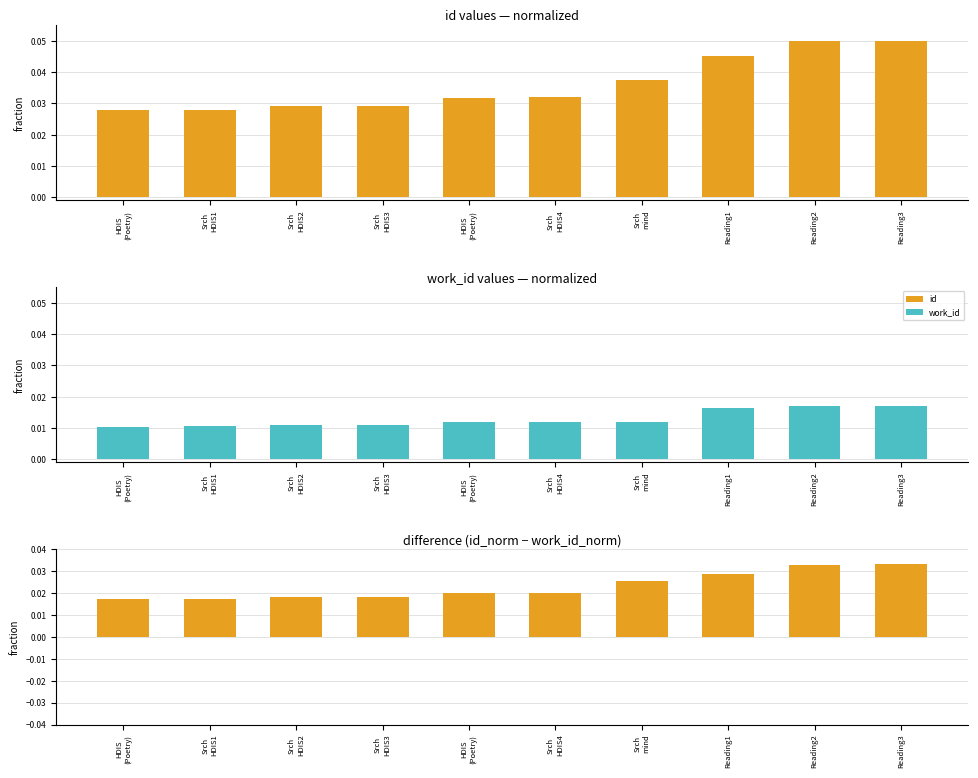

Rank the categories by work_id value from lowest to highest.

HDIS
(Poetry), Srch
HDIS1, Srch
HDIS2, Srch
HDIS3, HDIS
(Poetry), Srch
HDIS4, Srch
mind, Reading1, Reading2, Reading3